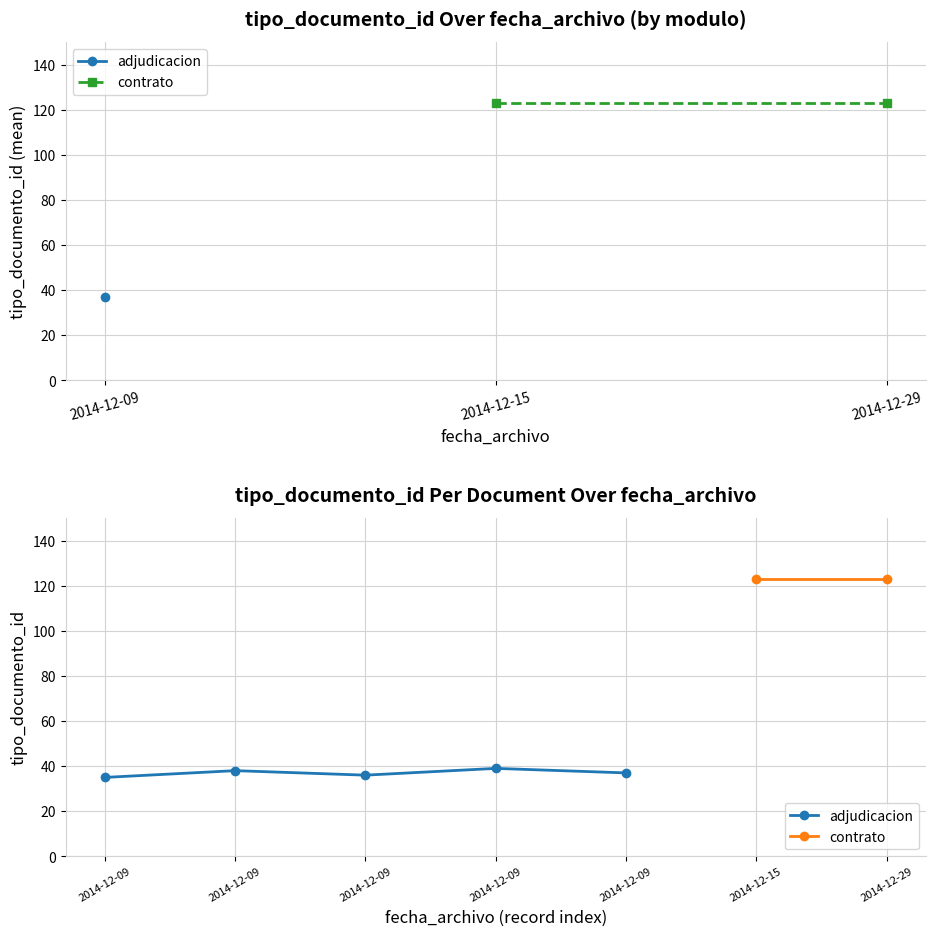

At which category does the chart reach its peak across all series?

2014-12-29 12:15:01